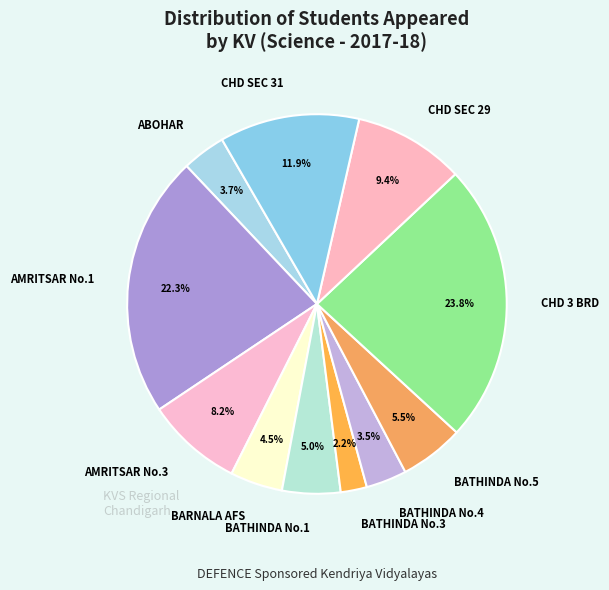

Is the sum of CHD SEC 29 and AMRITSAR No.1 greater than half?

No